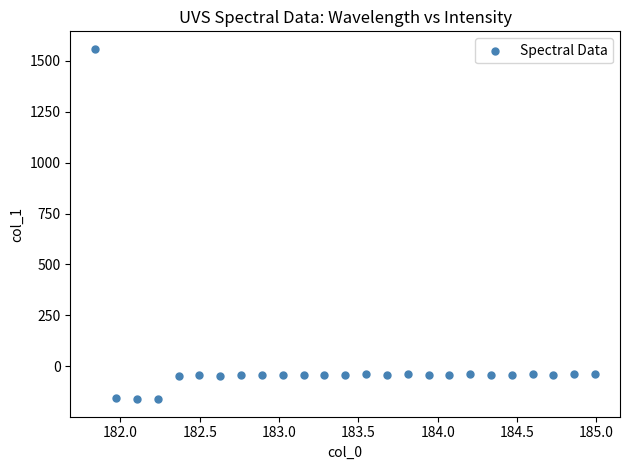

What is the range of Y values (max minus min)?

1723.0